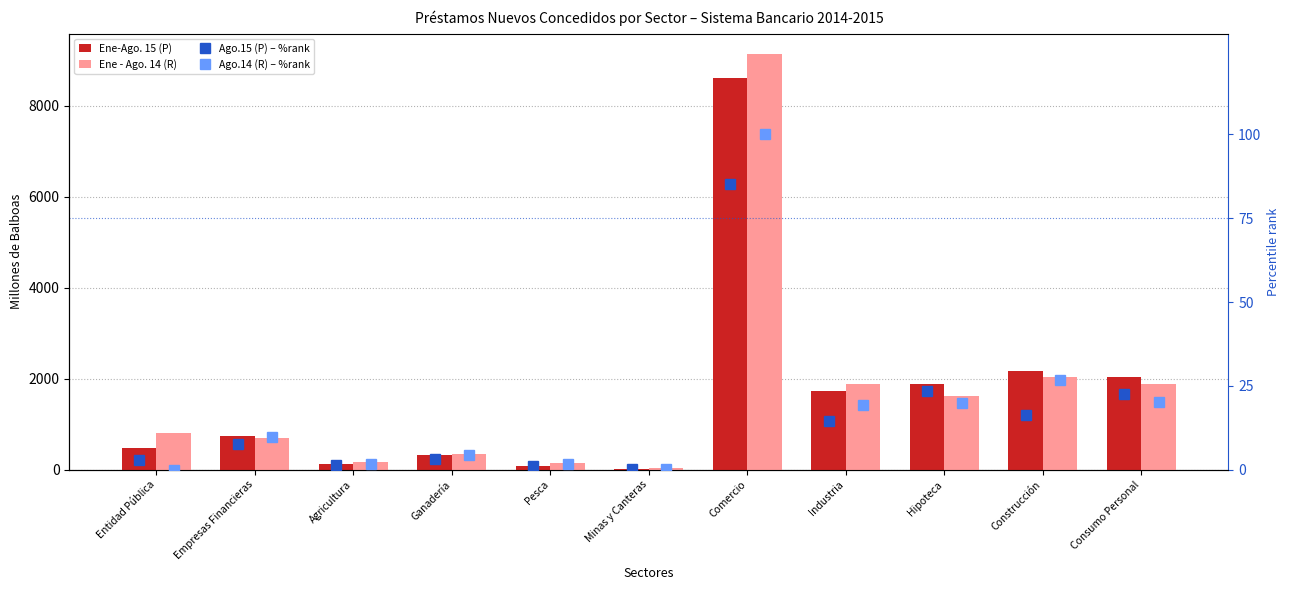

What is the difference between the Ago.15 (P) – %rank values at Hipoteca and Construcción?

7.1